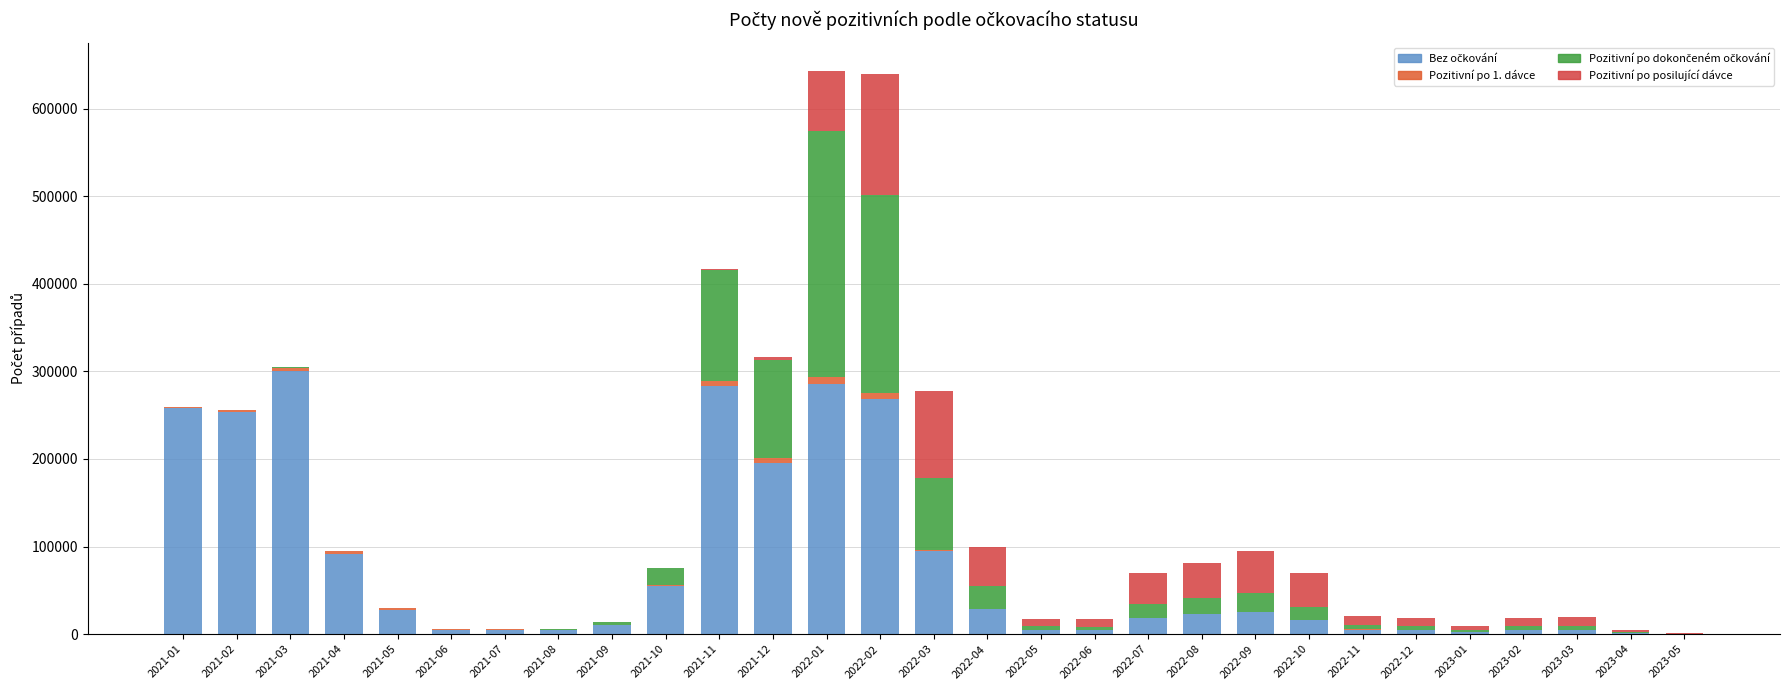

Count the number of categories in the chart.

29